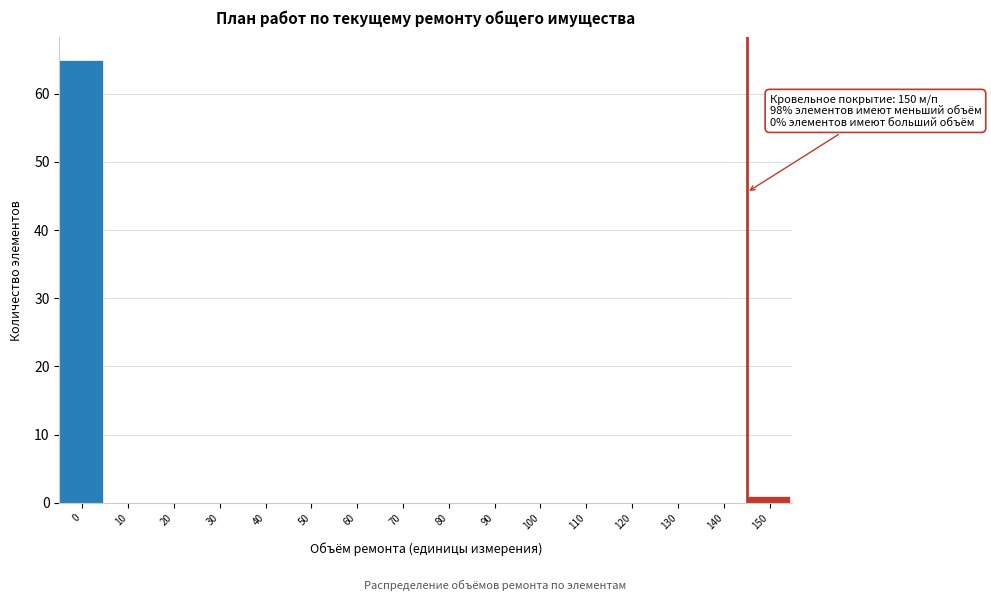

Reading left to right, list all the values displayed in this chart.

0=65	10=0	20=0	30=0	40=0	50=0	60=0	70=0	80=0	90=0	100=0	110=0	120=0	130=0	140=0	150=1